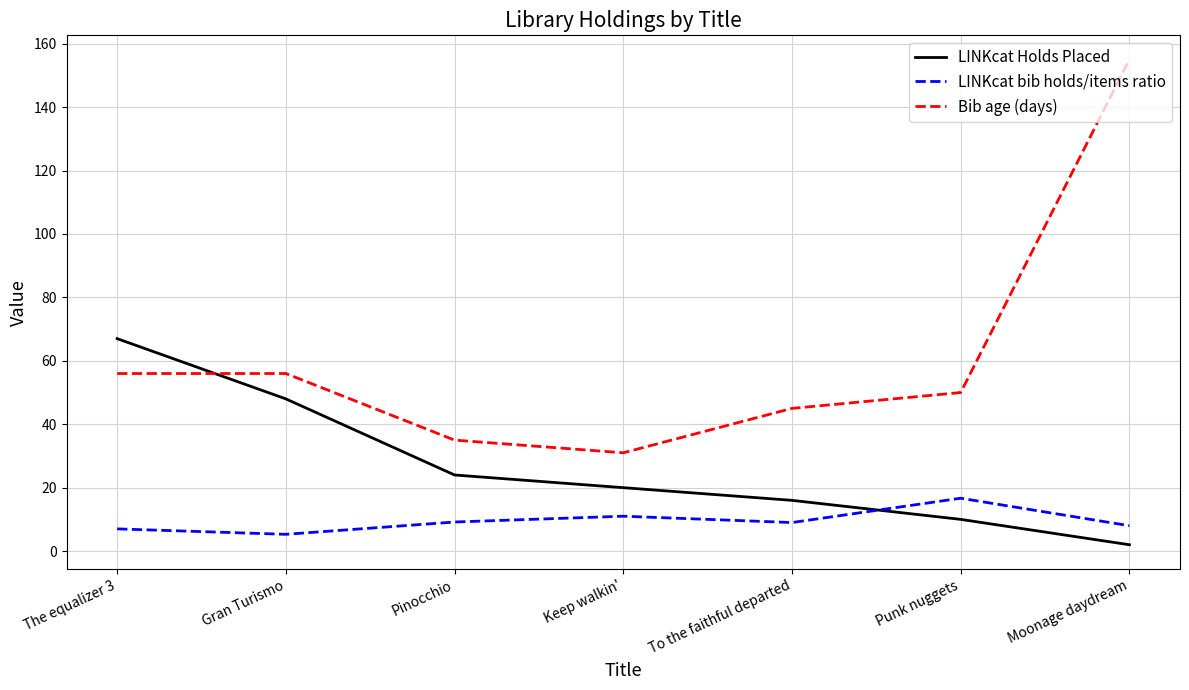

What is the total value across all series at Keep walkin'?

62.0